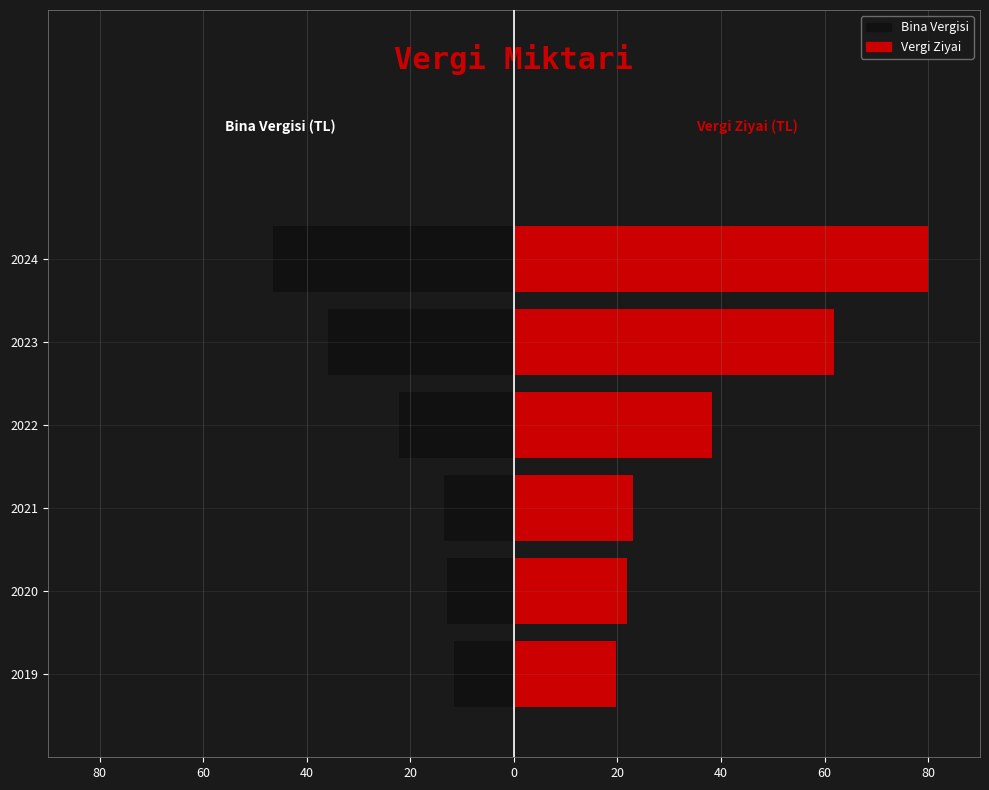

What is the average value of the Vergi Ziyai series?

40.8